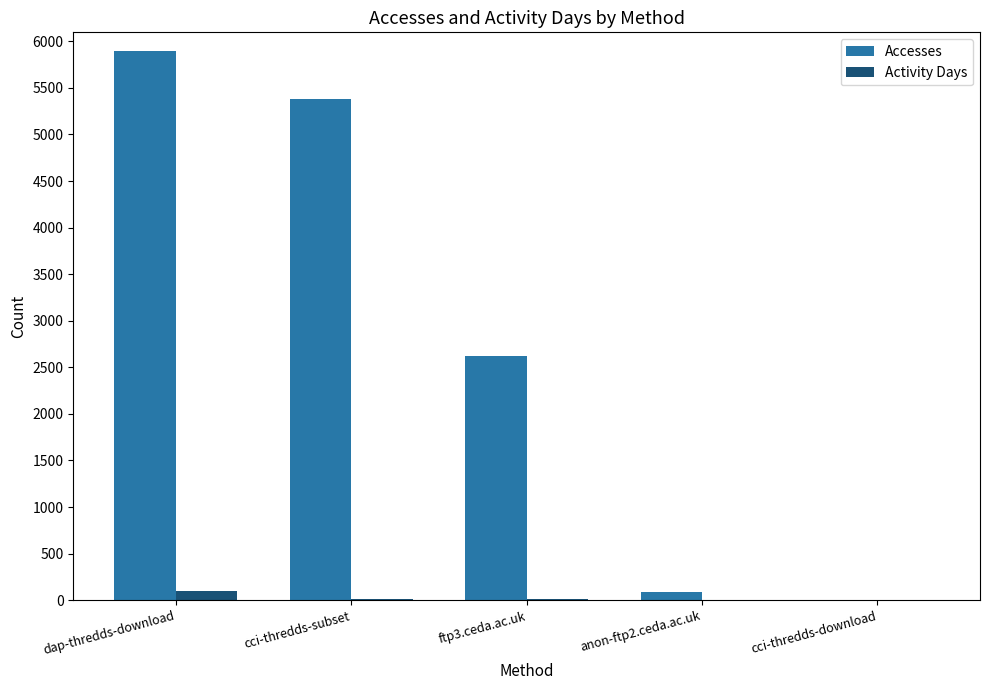

What is the sum of all Accesses values?

13982